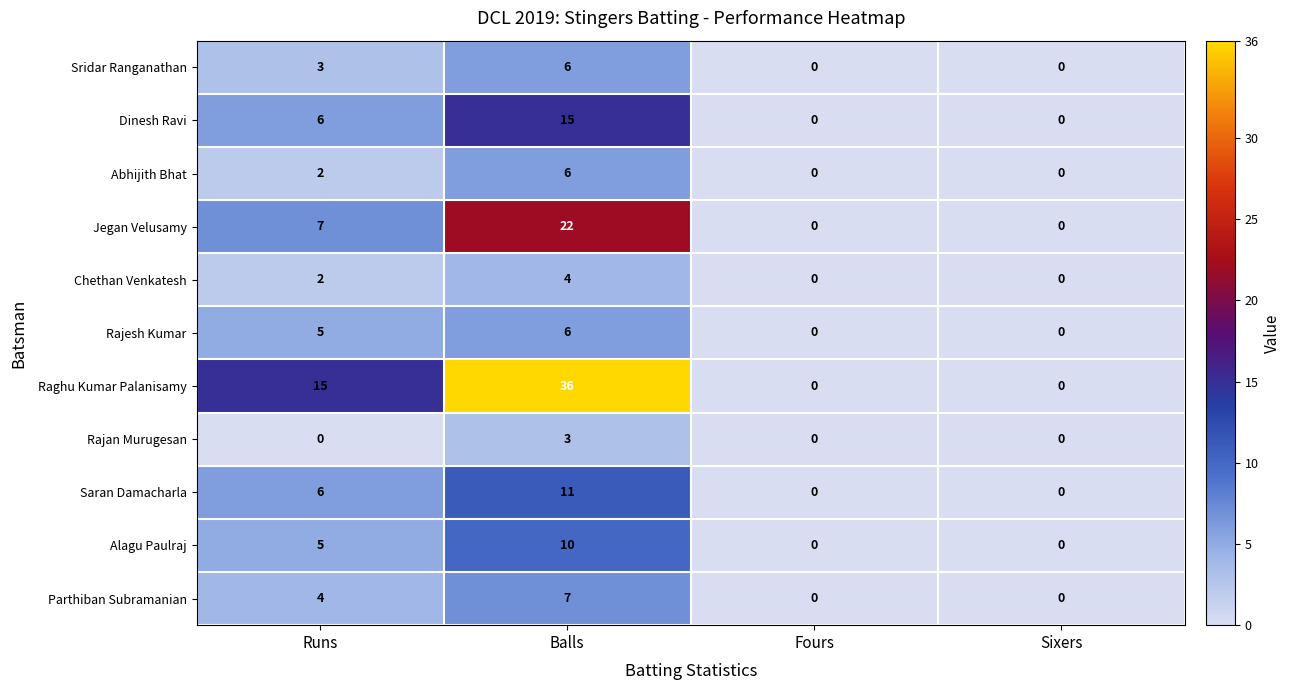

What is the sum of the Saran Damacharla values at Balls and Sixers?

11